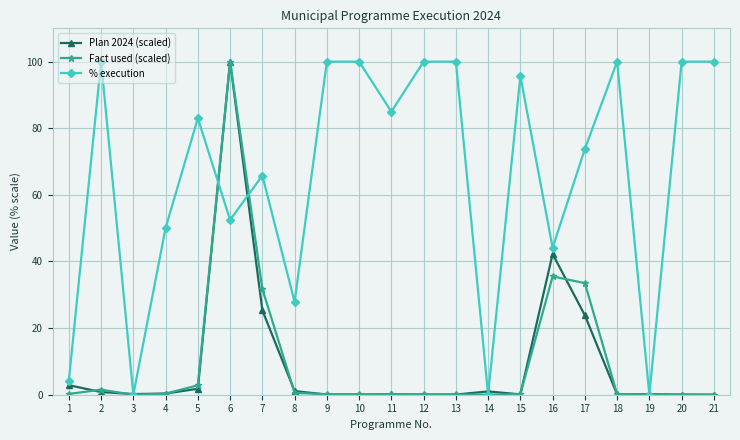

What is the maximum value for % execution?

100.0